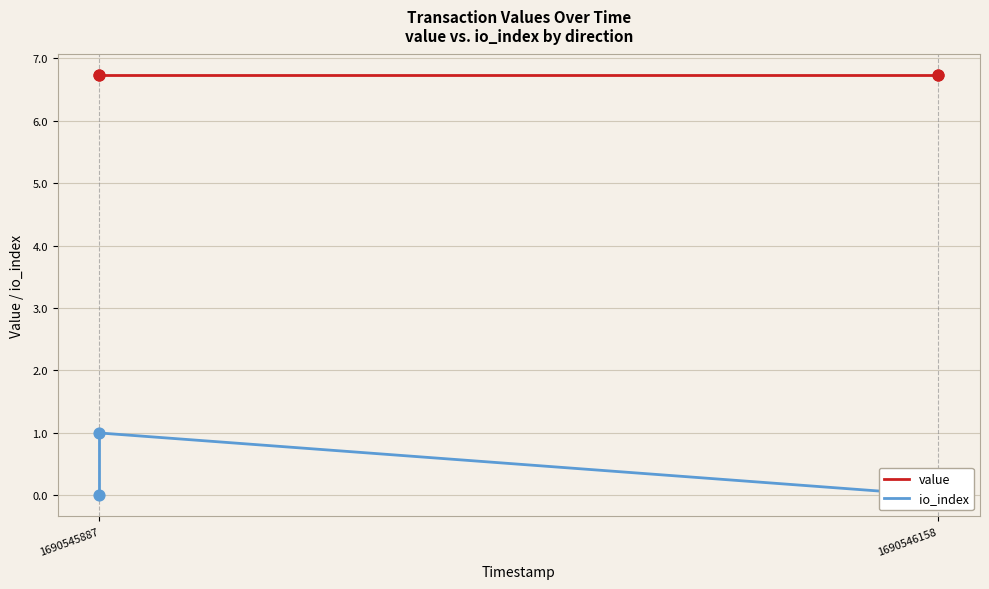

Which series has the largest Y range (max minus min)?

io_index